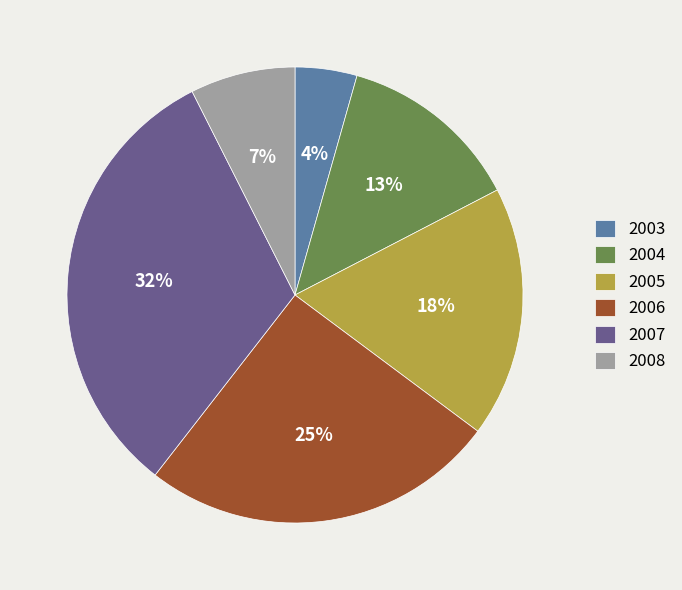

What is the ratio of the value at 2007 to the value at 2006?

1.3